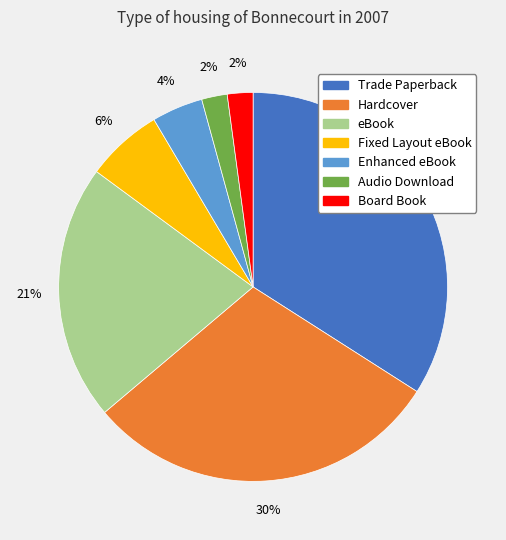

Is there a majority slice in this chart?

No